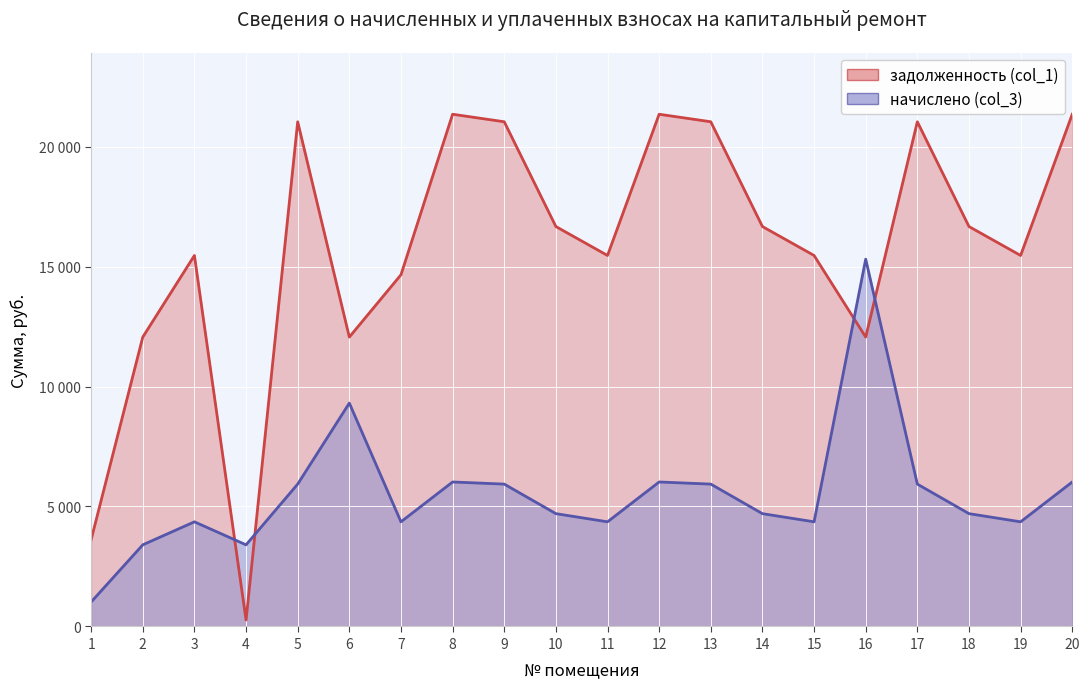

Which series ends up on top after the final intersection of задолженность (col_1) and начислено (col_3)?

задолженность (col_1)